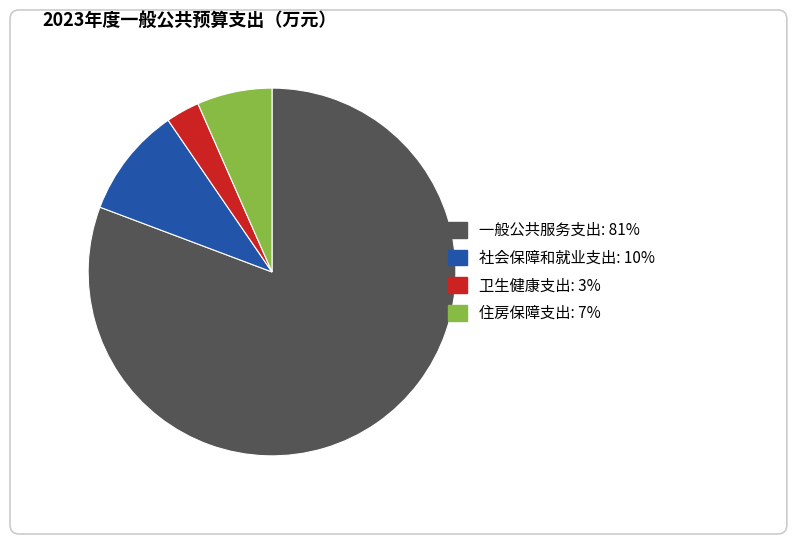

Do 卫生健康支出 and 住房保障支出 together represent more than half of the pie?

No